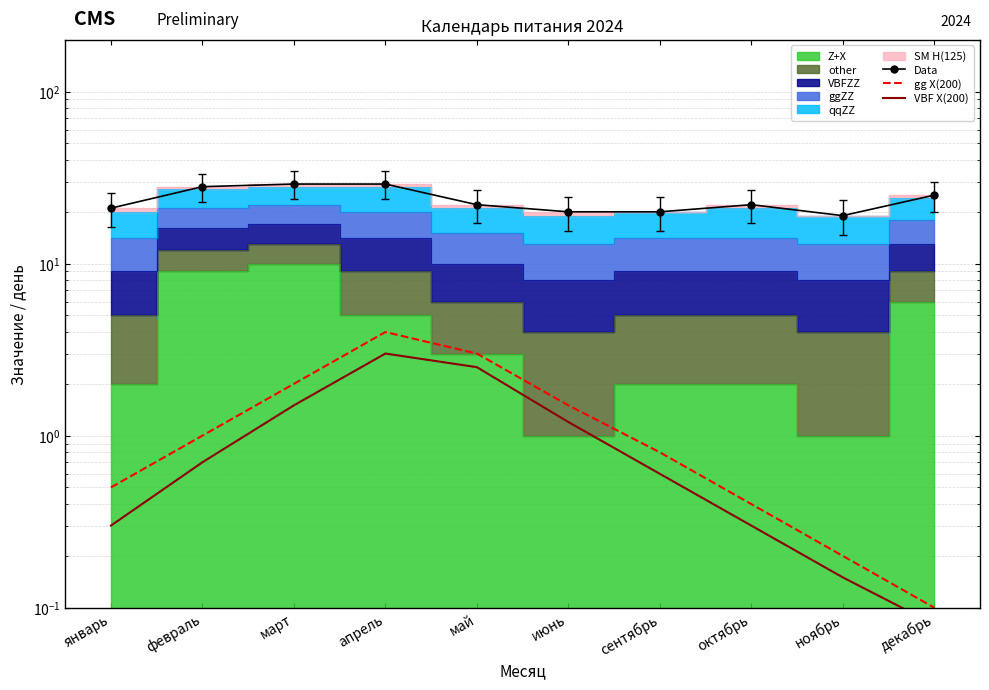

True or false: gg X(200) has a value of 1.0 at июнь.

False